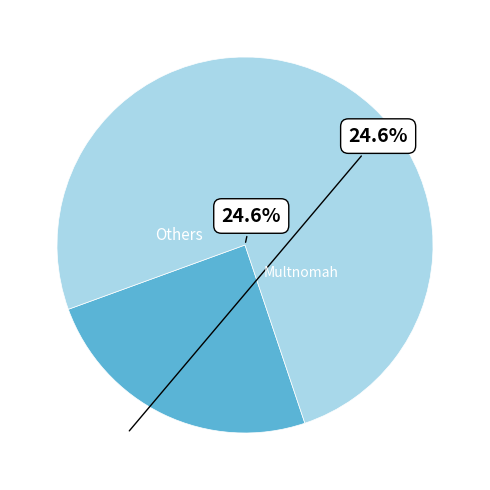

To the nearest percent, what is the difference between the largest and smallest slice percentages?

22%